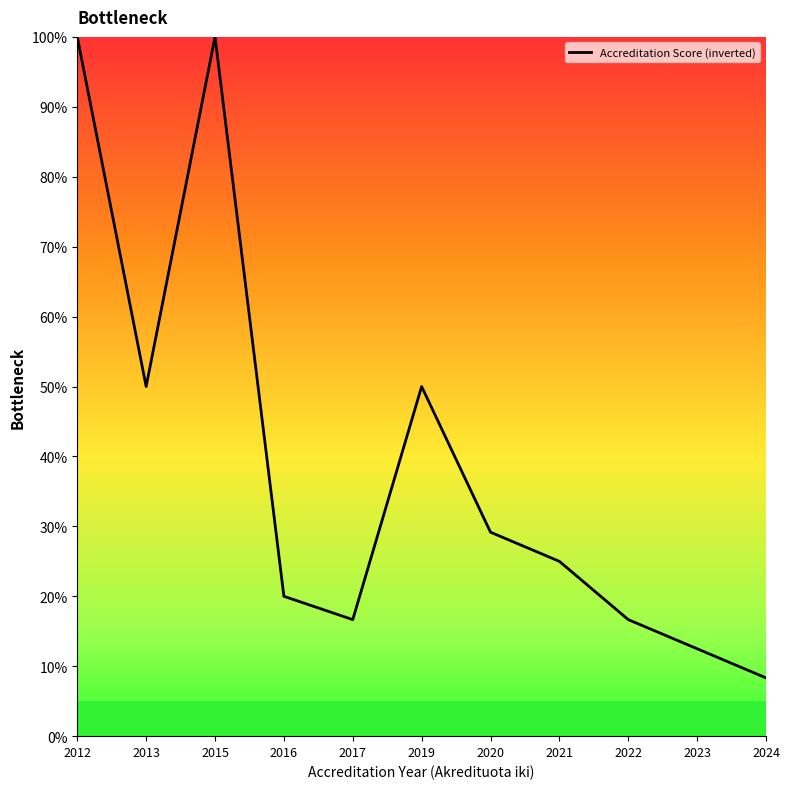

How many lines are shown in the chart?

1